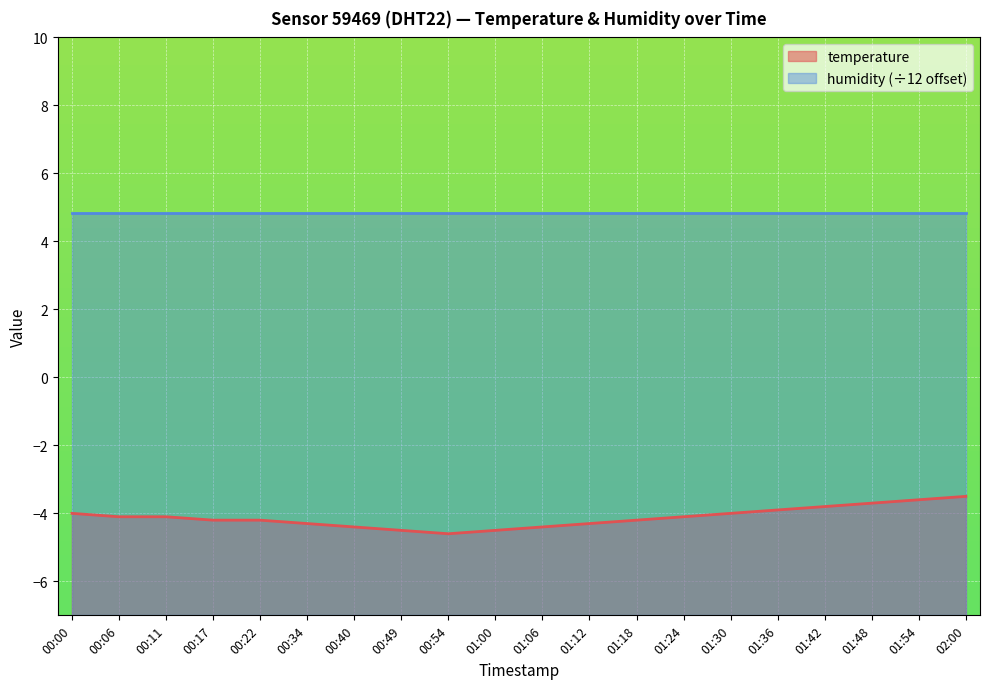

Rank the categories by value from lowest to highest.

00:54, 00:49, 01:00, 00:40, 01:06, 00:34, 01:12, 00:17, 00:22, 01:18, 00:06, 00:11, 01:24, 00:00, 01:30, 01:36, 01:42, 01:48, 01:54, 02:00